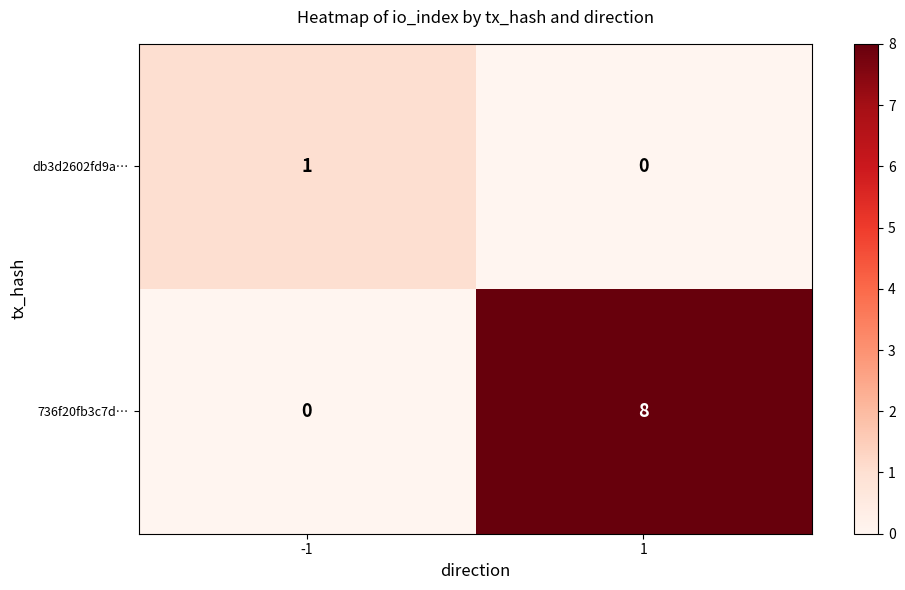

Reading right to left, what are all the values shown in this chart?

db3d2602fd9a…: 0	1
736f20fb3c7d…: 8	0